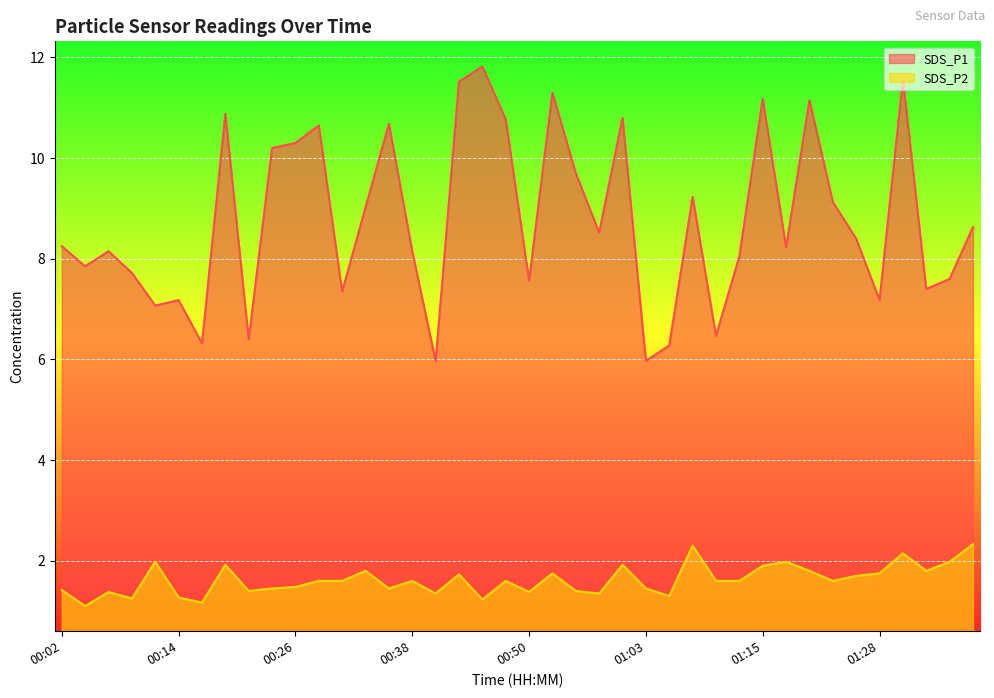

Is the value of SDS_P2 at 01:23 greater than the value of SDS_P1 at 00:33?

No